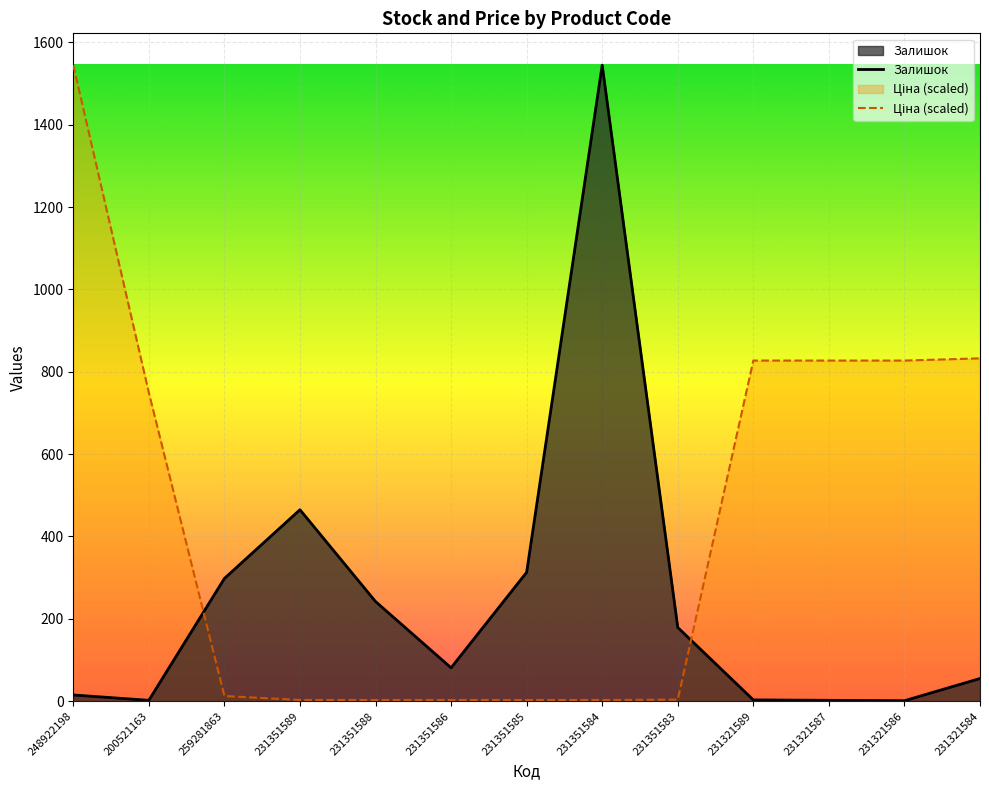

How many data points in Ціна (scaled) are less than 12?

6